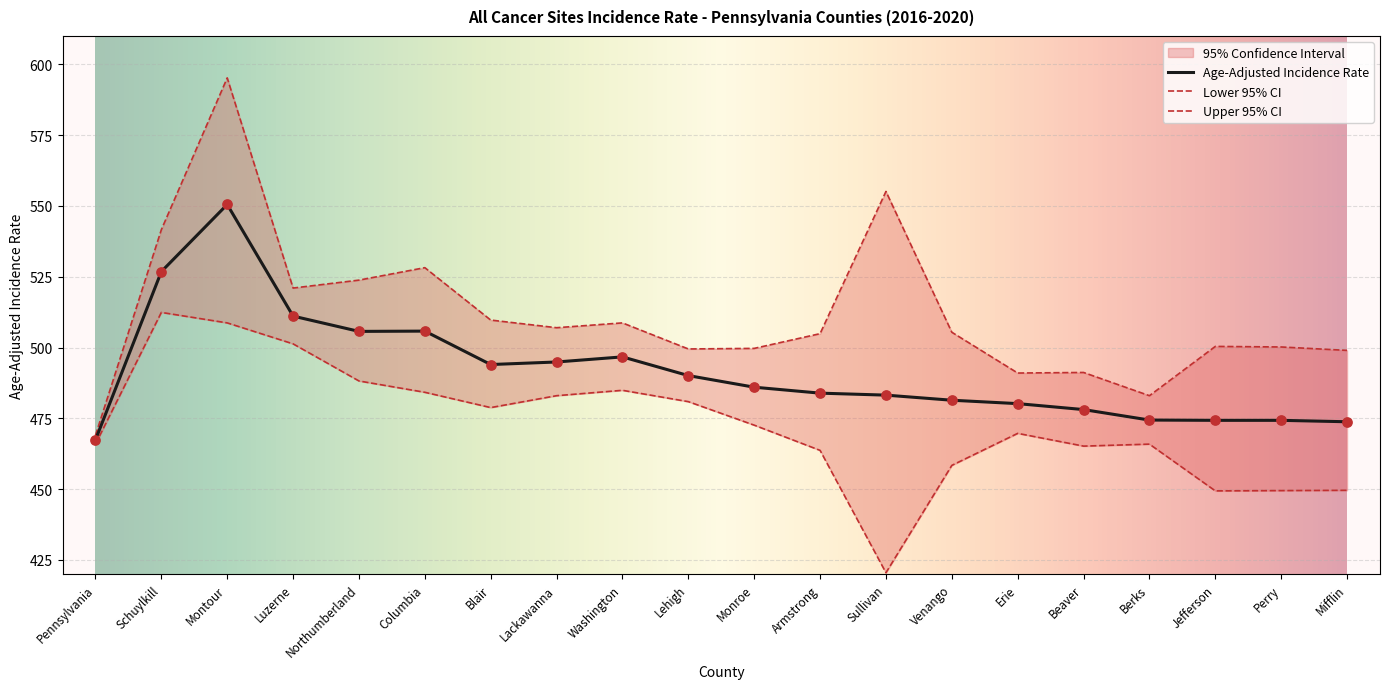

Which series contains the lowest Y value?

Lower 95% CI